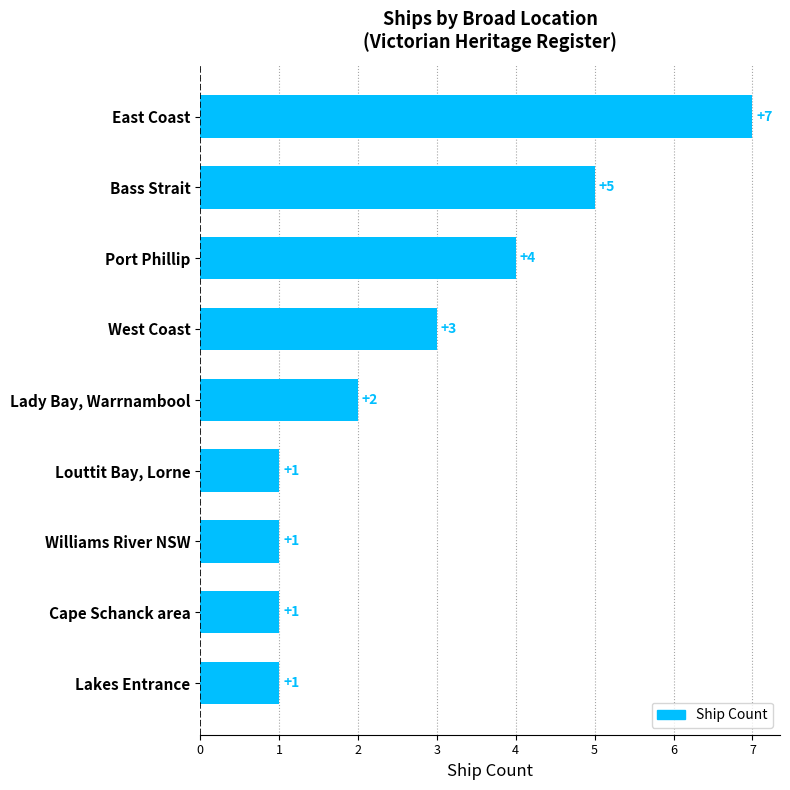

Which label corresponds to the largest value in the chart?

East Coast